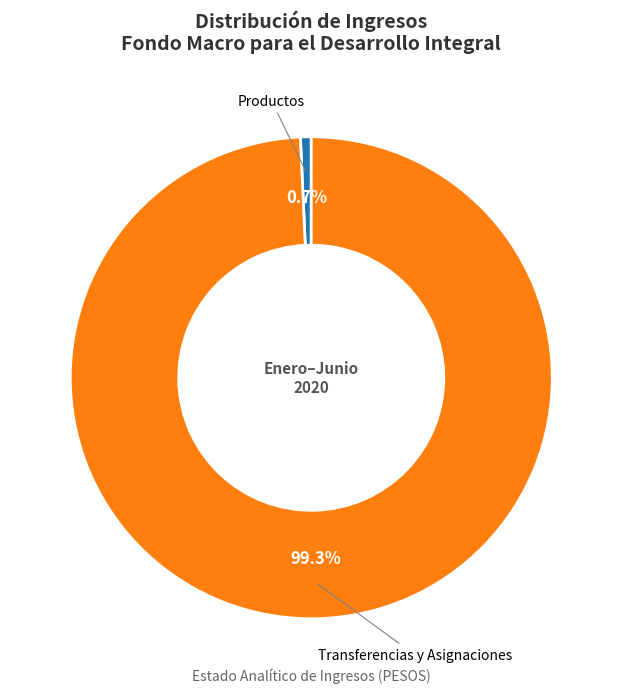

Does any single category account for the majority?

Yes